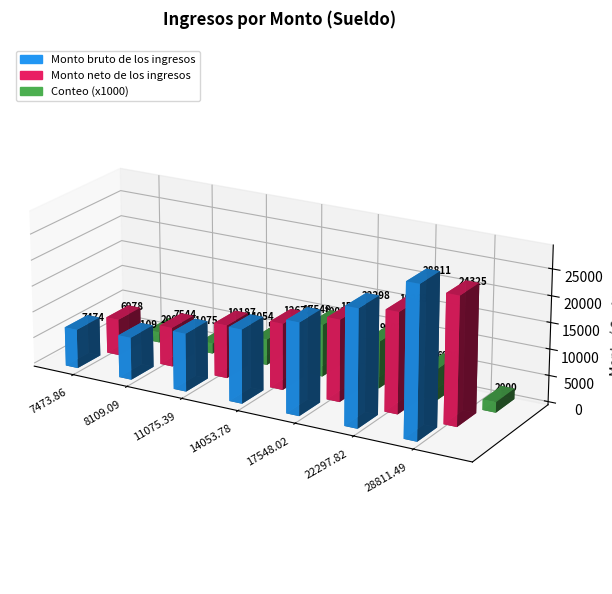

How many categories are shown in the chart?

7